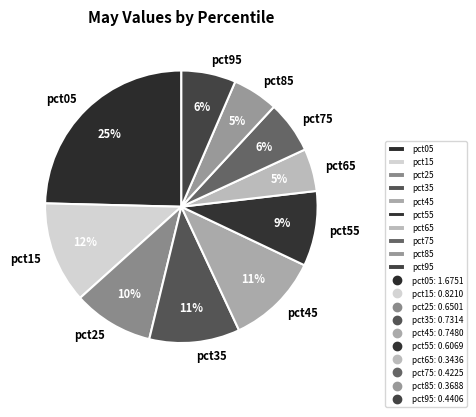

Which slice is the largest?

pct05